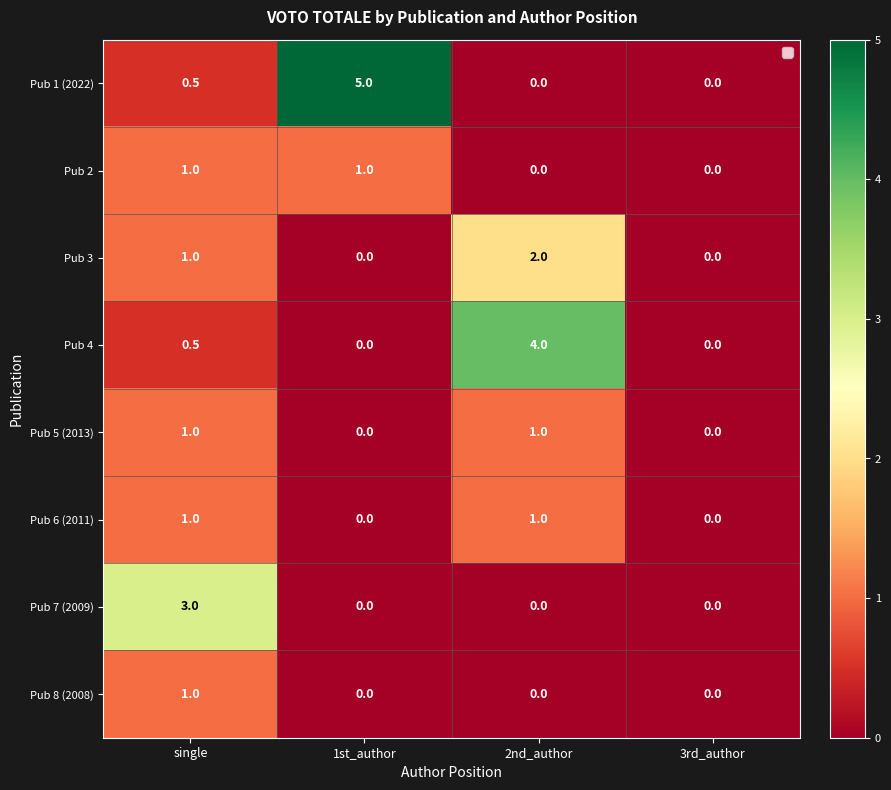

What value does the Pub 1 (2022) series have at single?

0.5